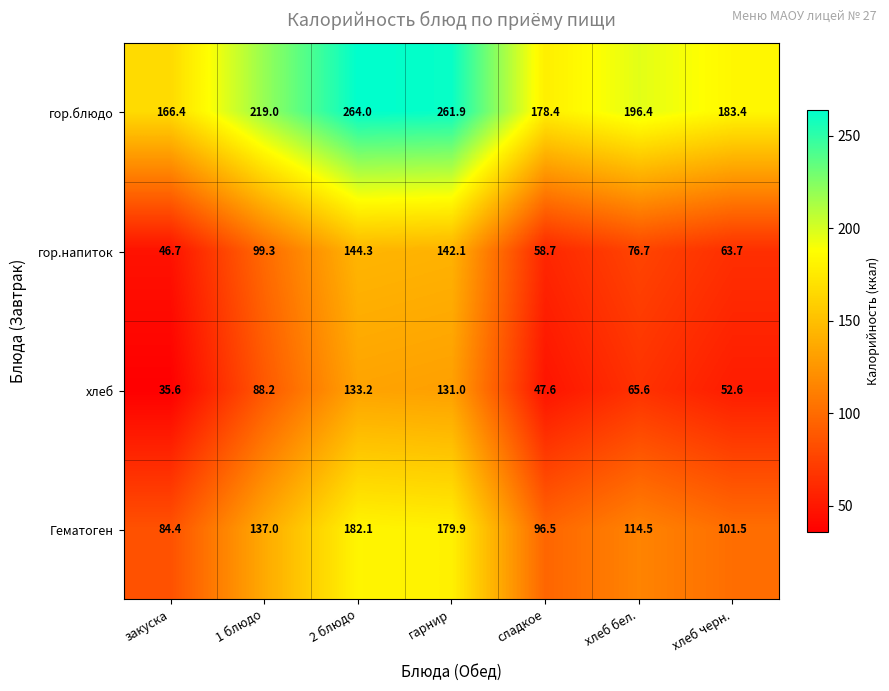

What is the average value of the хлеб series?

79.1